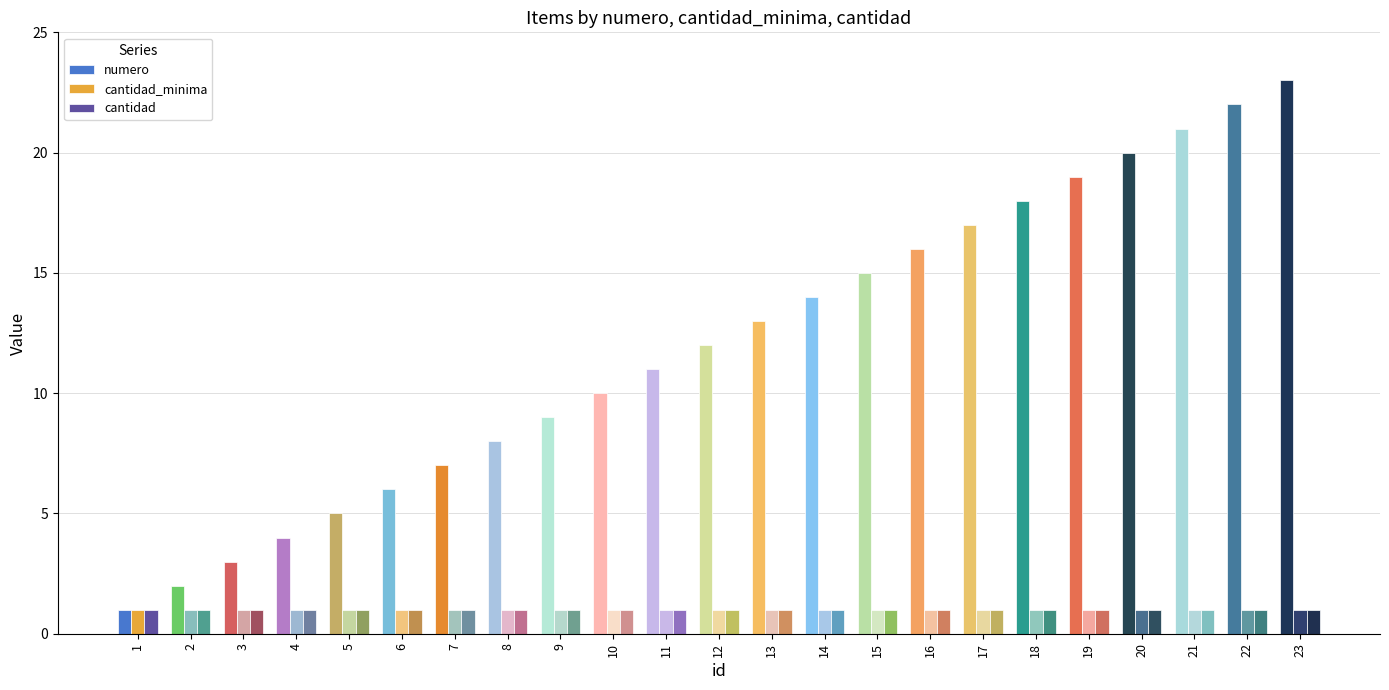

What is the greatest value displayed?

23